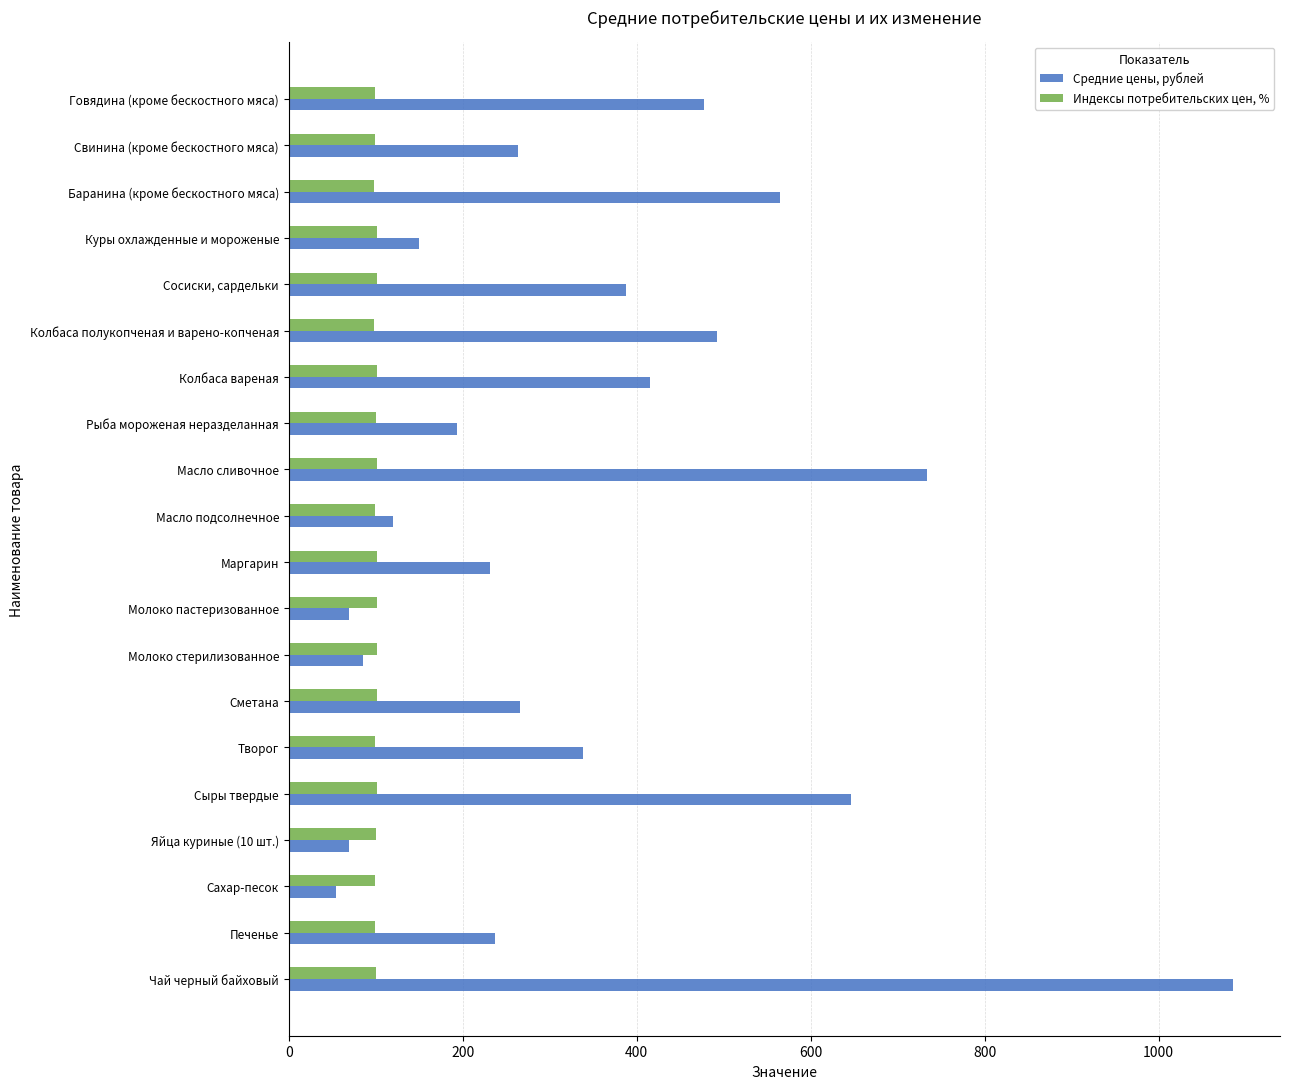

Rank the categories by Индексы потребительских цен, % value from highest to lowest.

Сосиски, сардельки, Сыры твердые, Масло сливочное, Молоко стерилизованное, Молоко пастеризованное, Колбаса вареная, Сметана, Куры охлажденные и мороженые, Маргарин, Рыба мороженая неразделанная, Чай черный байховый, Яйца куриные (10 шт.), Творог, Масло подсолнечное, Свинина (кроме бескостного мяса), Печенье, Сахар-песок, Говядина (кроме бескостного мяса), Баранина (кроме бескостного мяса), Колбаса полукопченая и варено-копченая